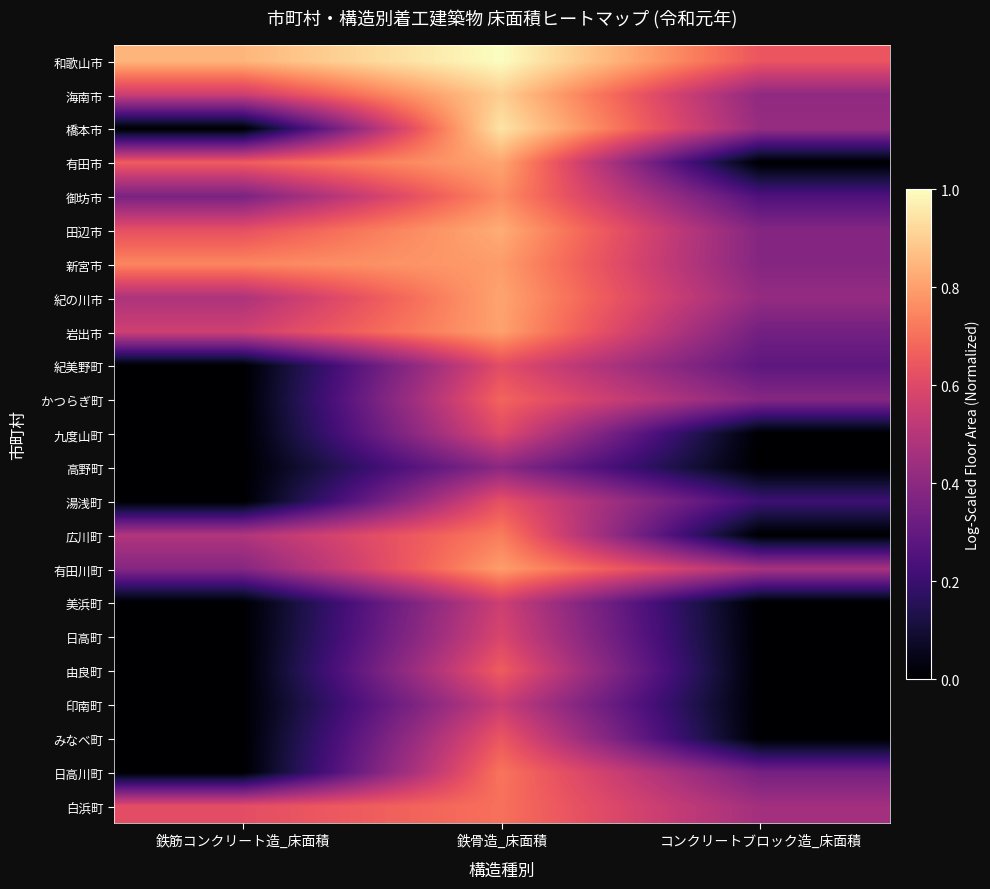

Rank the series at 鉄筋コンクリート造_床面積 from highest to lowest value.

和歌山市, 新宮市, 有田市, 田辺市, 白浜町, 岩出市, 海南市, 広川町, 紀の川市, 有田川町, 御坊市, 橋本市, 紀美野町, かつらぎ町, 九度山町, 高野町, 湯浅町, 美浜町, 日高町, 由良町, 印南町, みなべ町, 日高川町